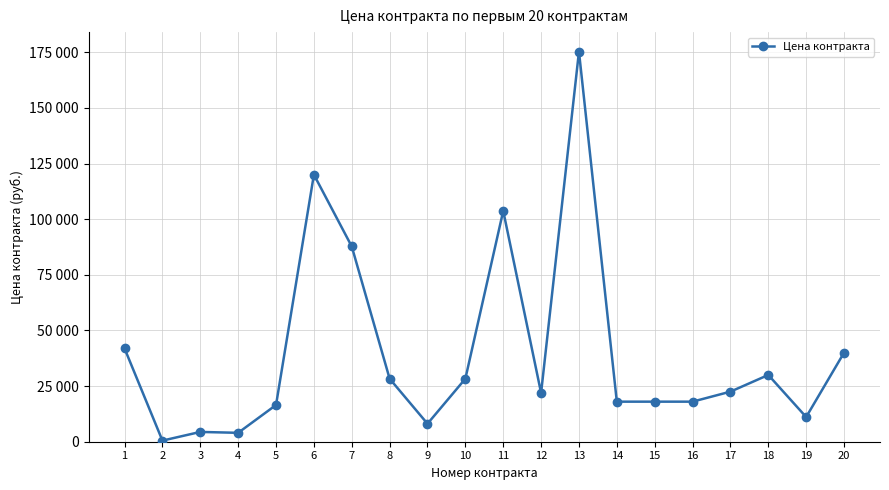

Where is the data nearest to the value 87903?

7